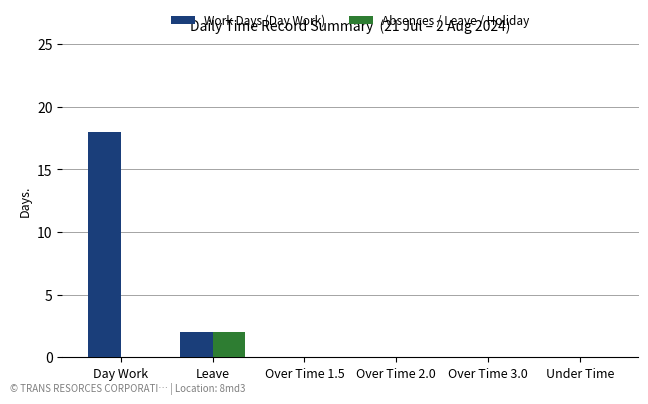

What is the total value across all series at Leave?

4